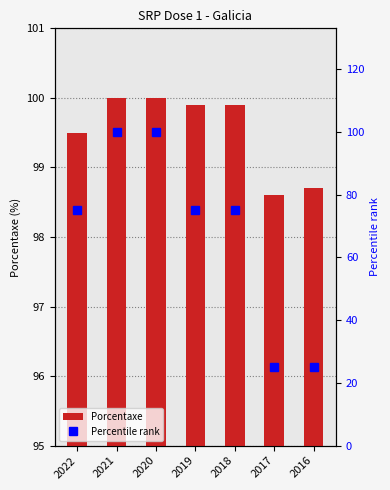

Read the Percentile rank value at 2021.

100.0